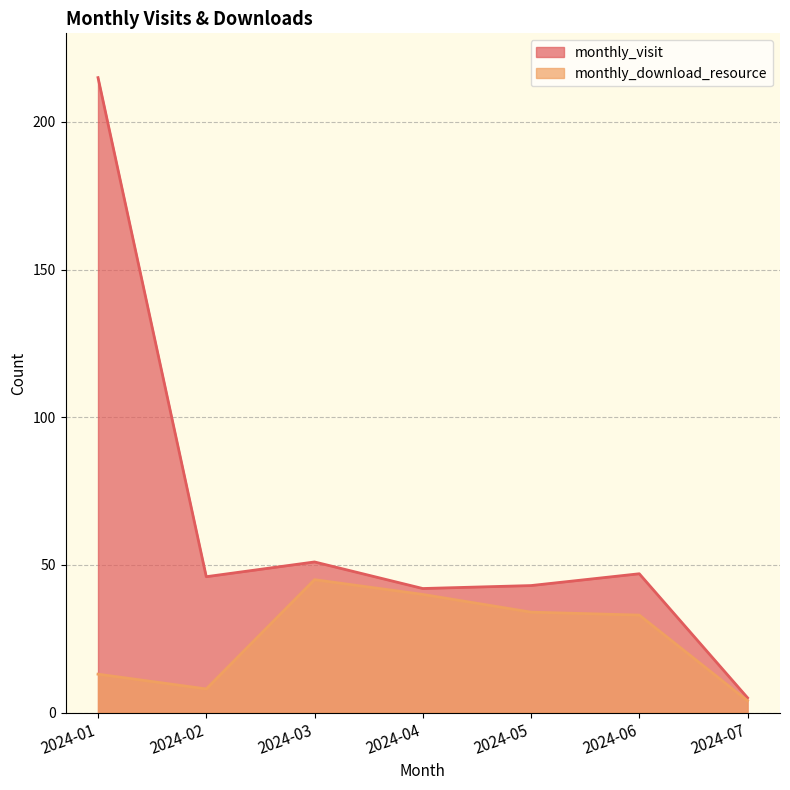

Rank the series by their maximum value, from lowest to highest.

monthly_download_resource, monthly_visit